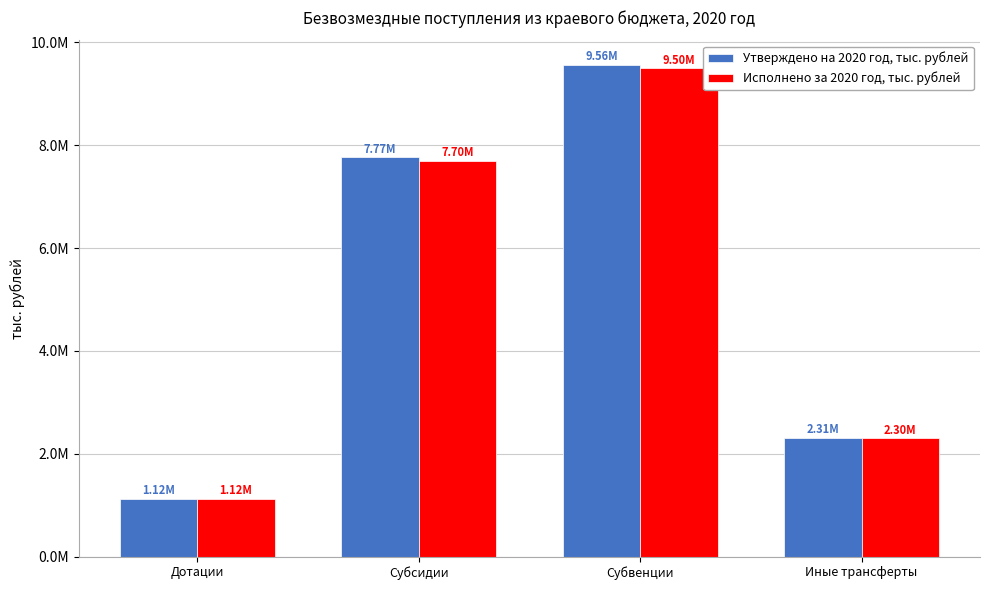

Rank the series at Субсидии from lowest to highest value.

Исполнено за 2020 год, тыс. рублей, Утверждено на 2020 год, тыс. рублей